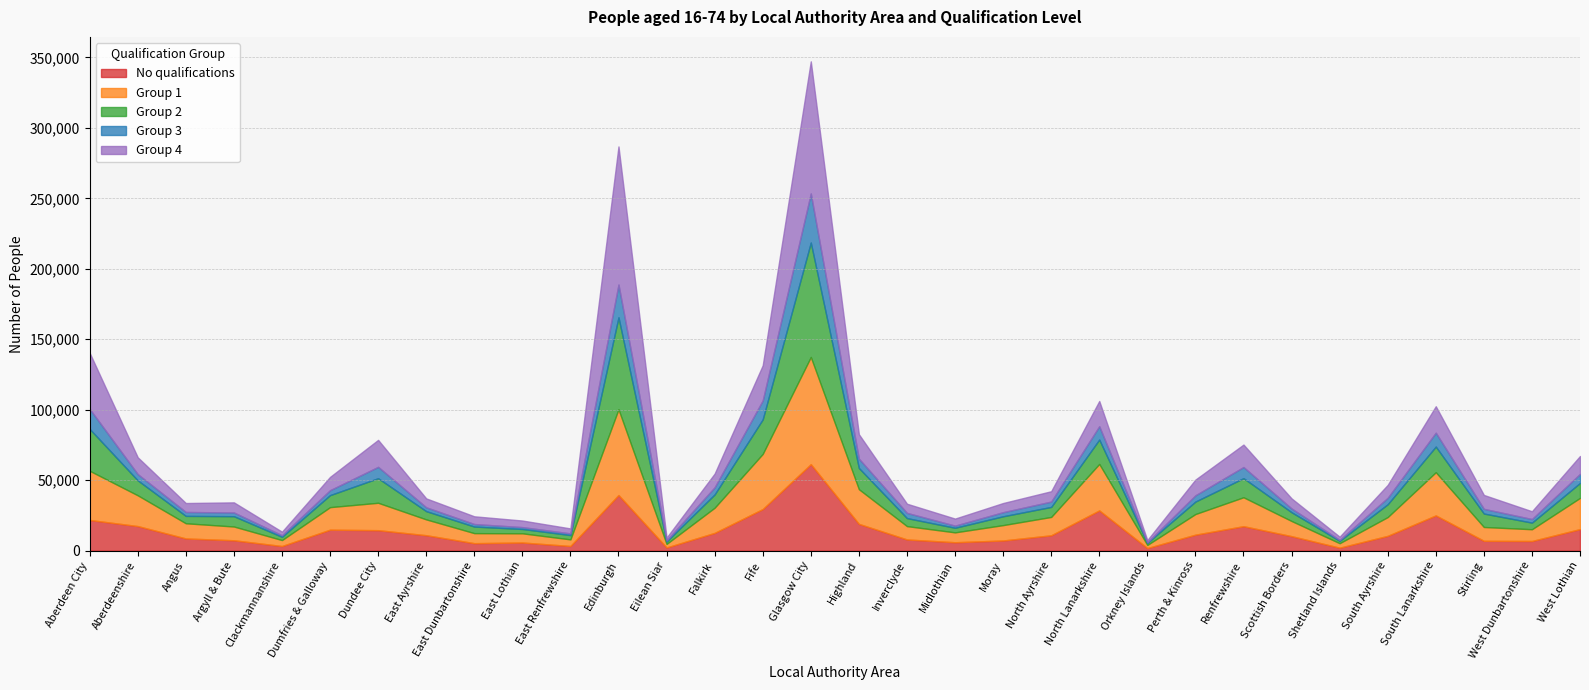

Is the value of Group 3 at South Ayrshire greater than the value of No qualifications at Clackmannanshire?

Yes